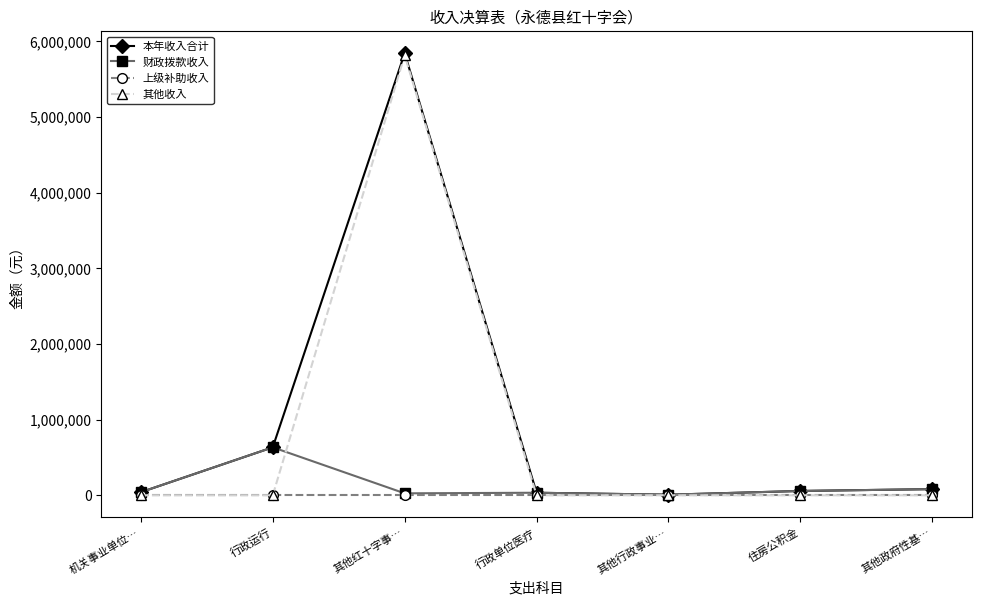

At which category is the sum across all series the highest?

其他红十字事…